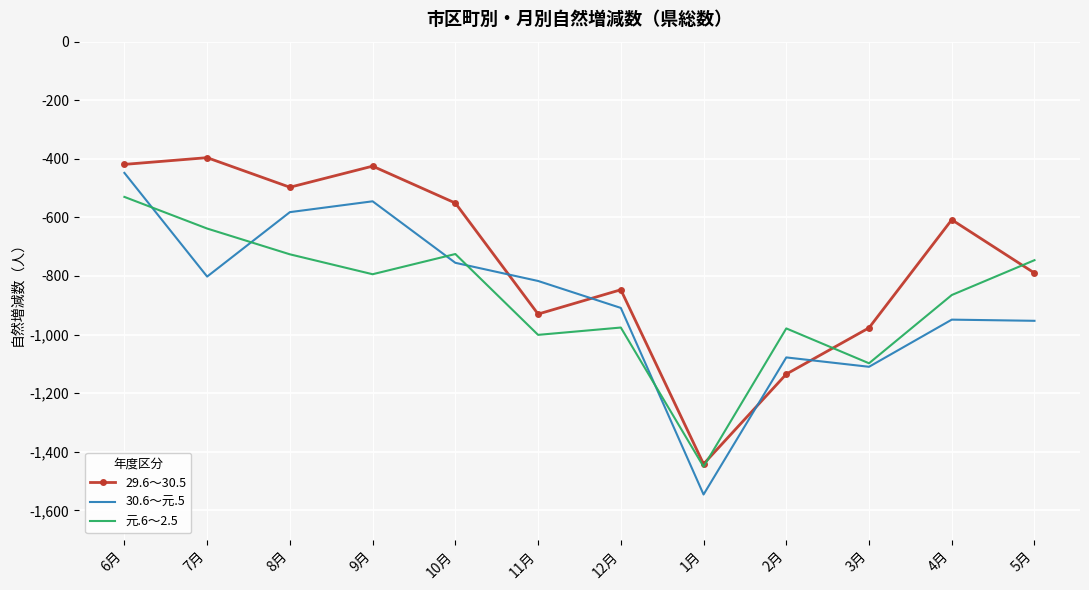

Which series ends up on top after the final intersection of 元.6～2.5 and 30.6～元.5?

元.6～2.5